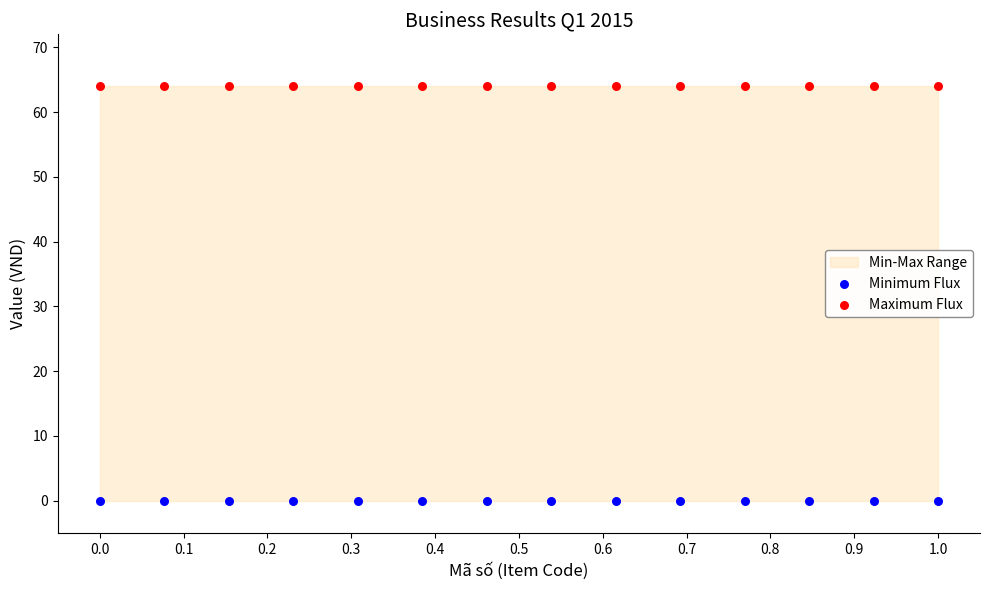

Which series reaches the minimum Y coordinate?

Minimum Flux